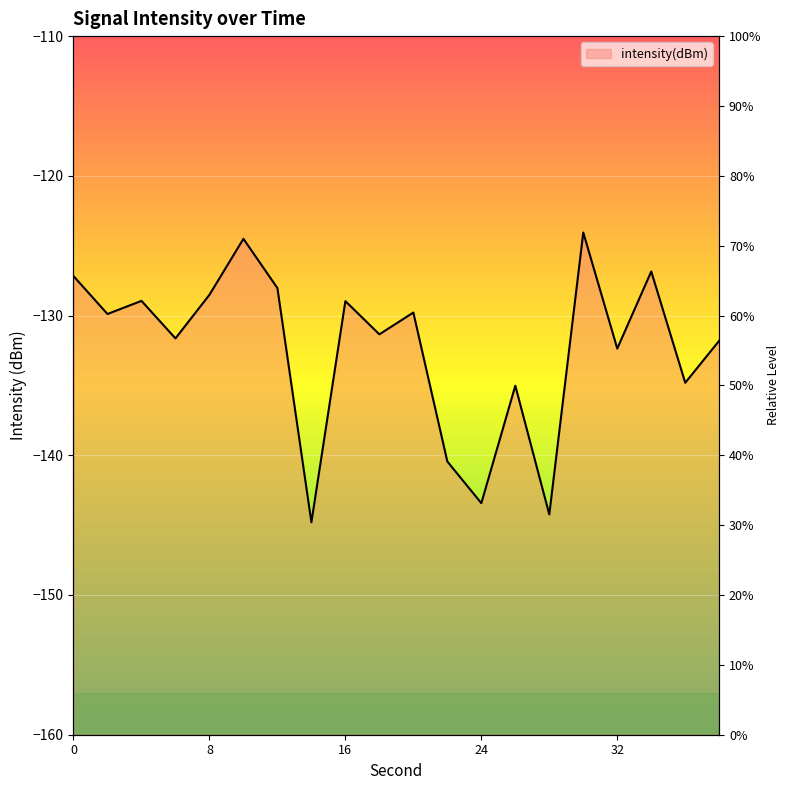

List the labels in order of value, largest first.

30, 10, 34, 0, 12, 8, 4, 16, 20, 2, 18, 6, 38, 32, 36, 26, 22, 24, 28, 14